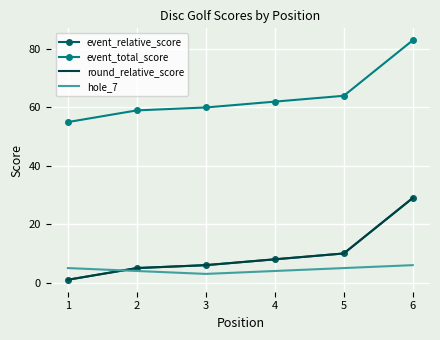

Rank the series by their maximum value, from lowest to highest.

hole_7, event_relative_score, round_relative_score, event_total_score